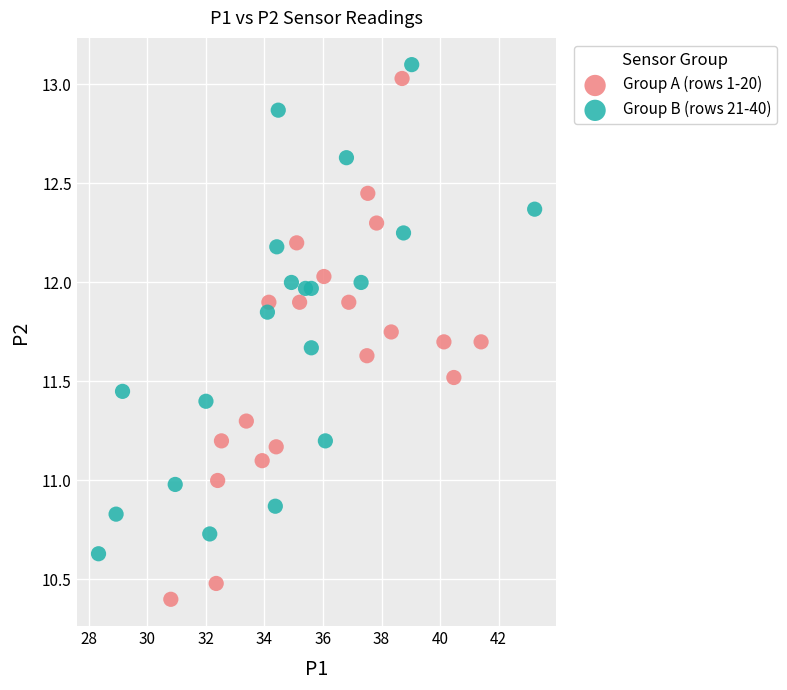

Which series has the largest Y range (max minus min)?

Group A (rows 1-20)